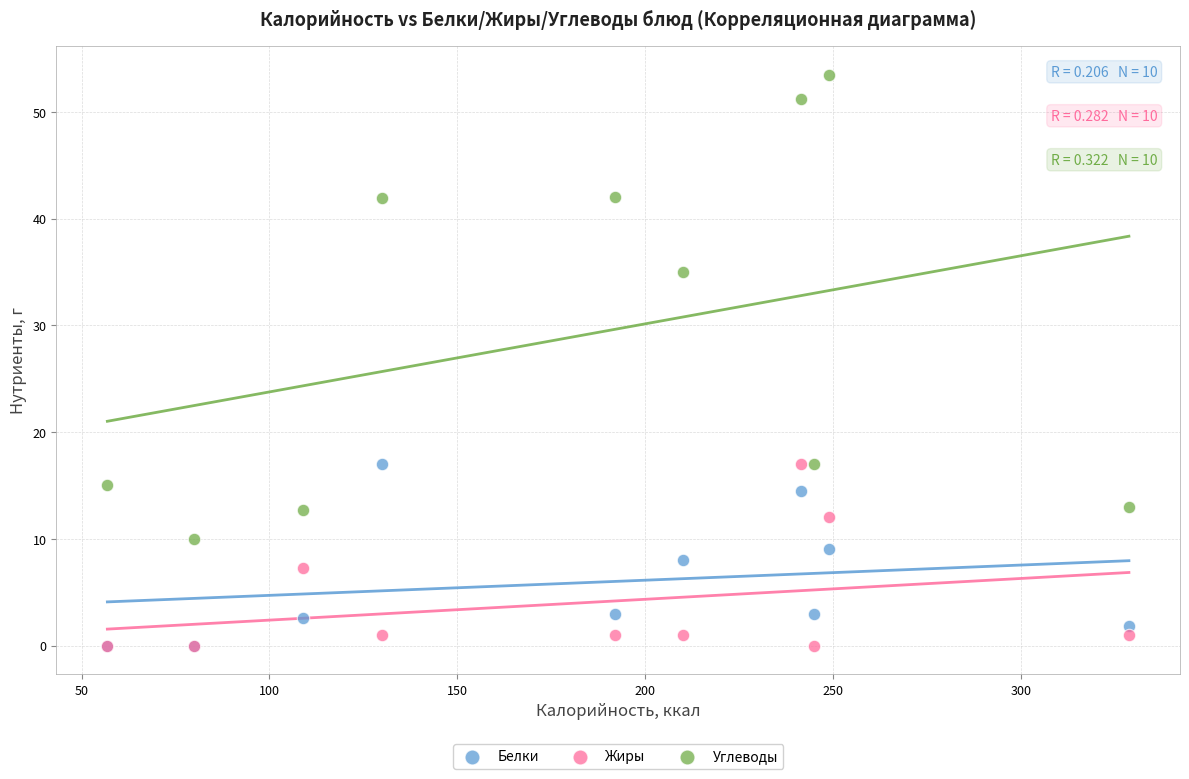

Which series has the largest Y range (max minus min)?

Углеводы